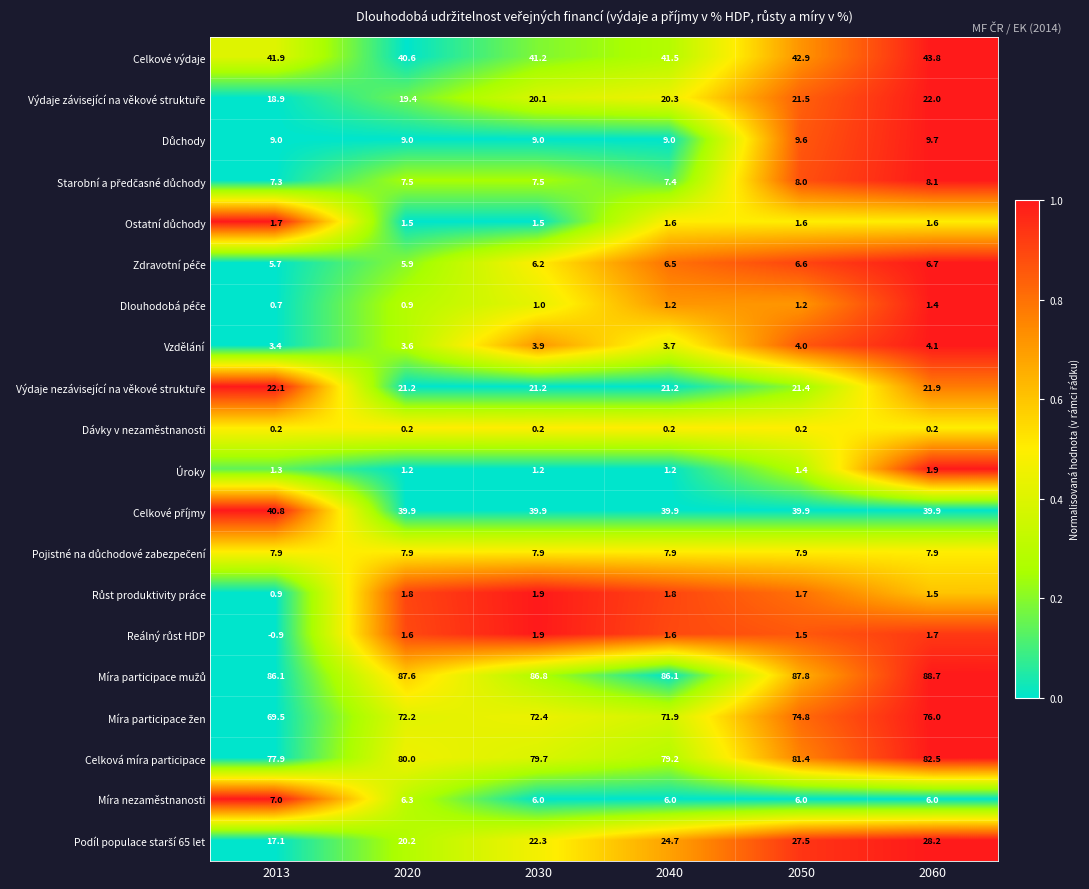

The value of Úroky at 2060 is 1.1. True or false?

False